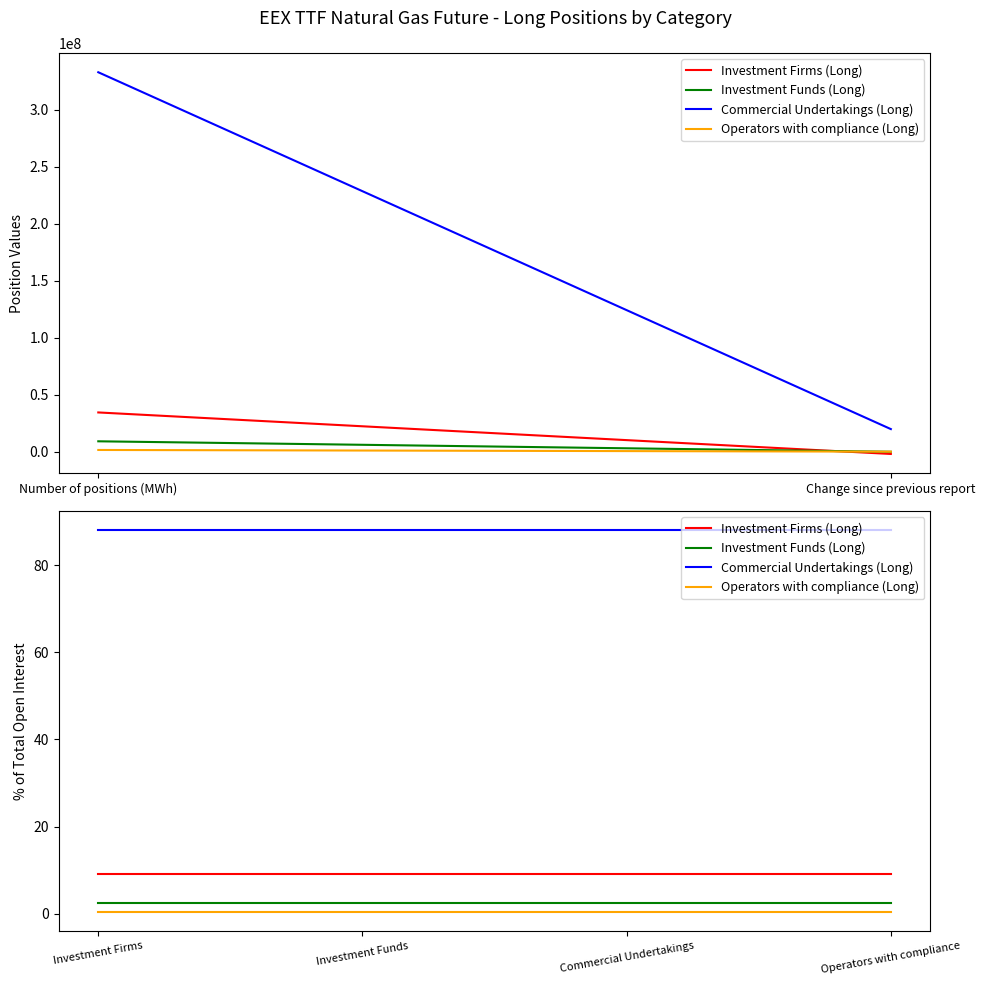

True or false: Investment Firms (Long) and Commercial Undertakings (Long) cross at least once.

False